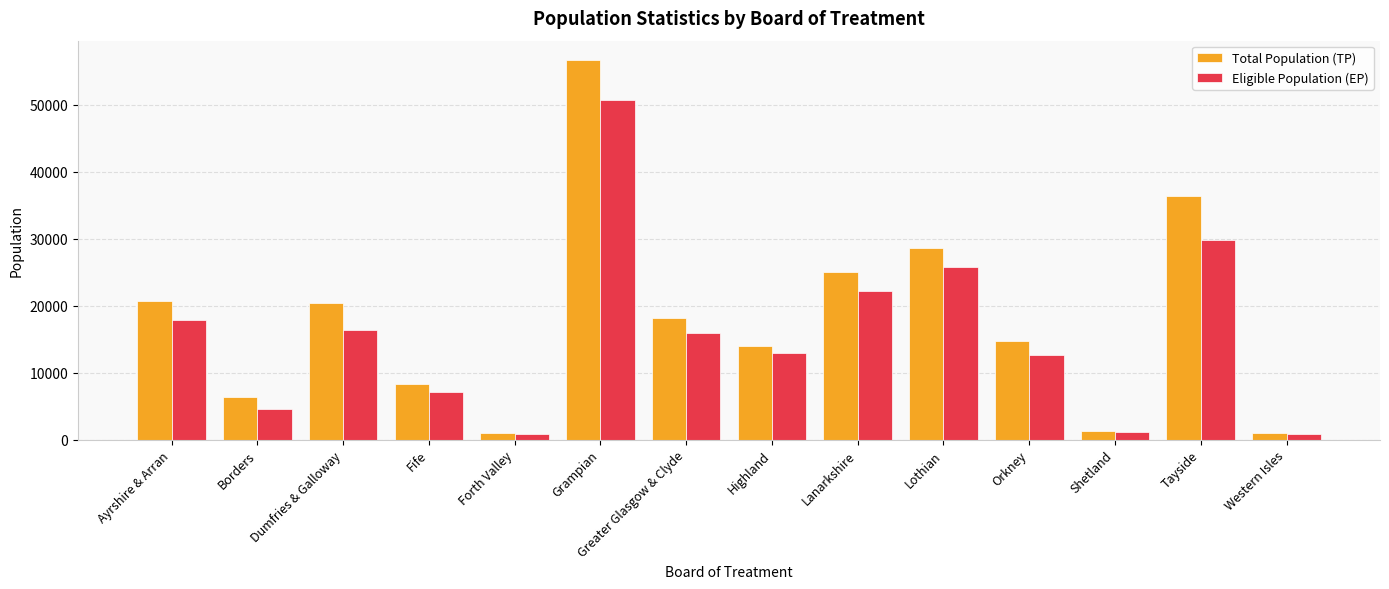

What position from the right is Borders?

13